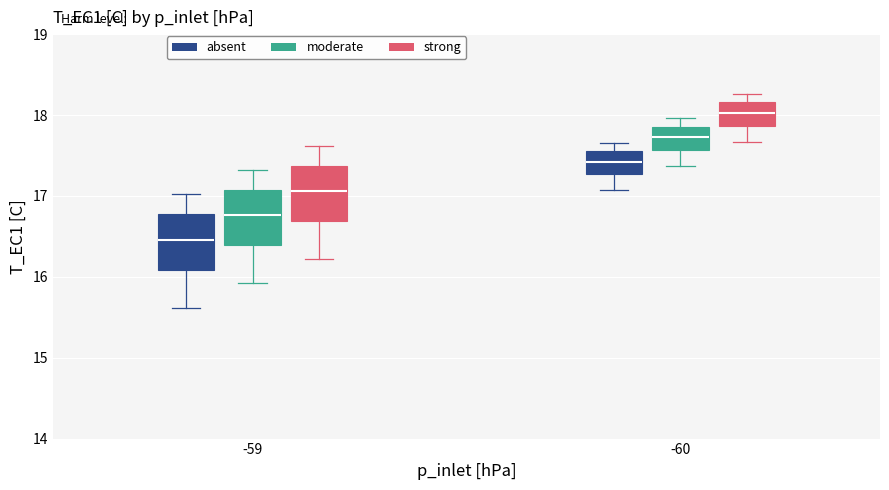

Which box has the highest median line?

-60 (strong)